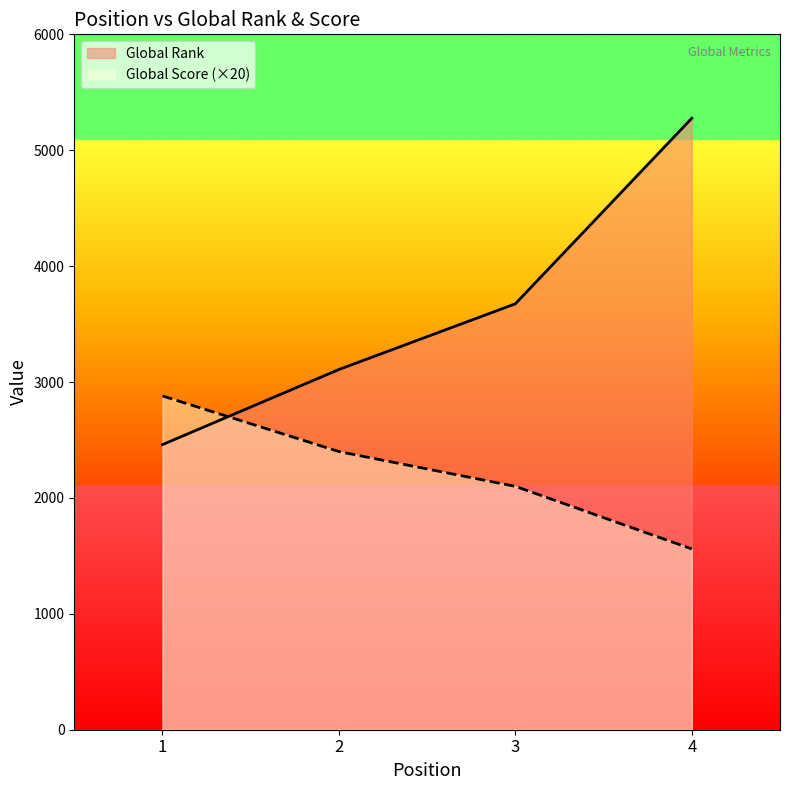

True or false: Global Rank has a value of 5139 at 2.

False